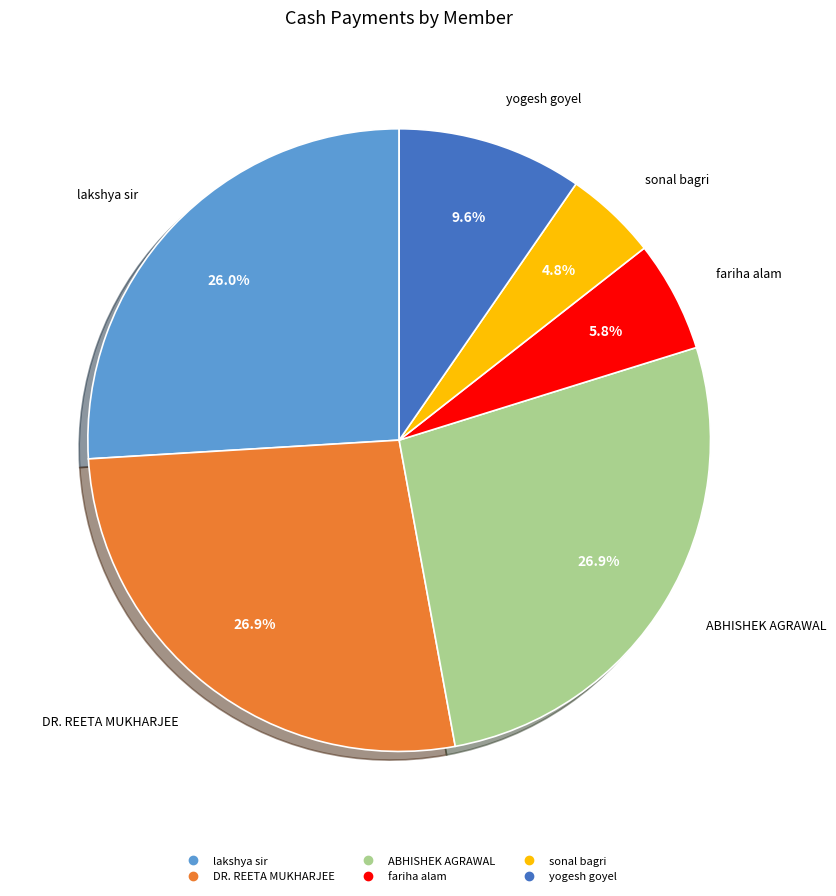

Count the number of slices in the pie.

6